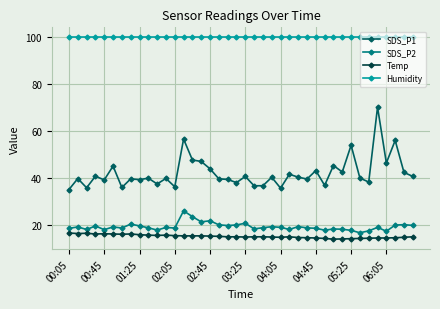

True or false: Temp and SDS_P2 cross at least once.

False